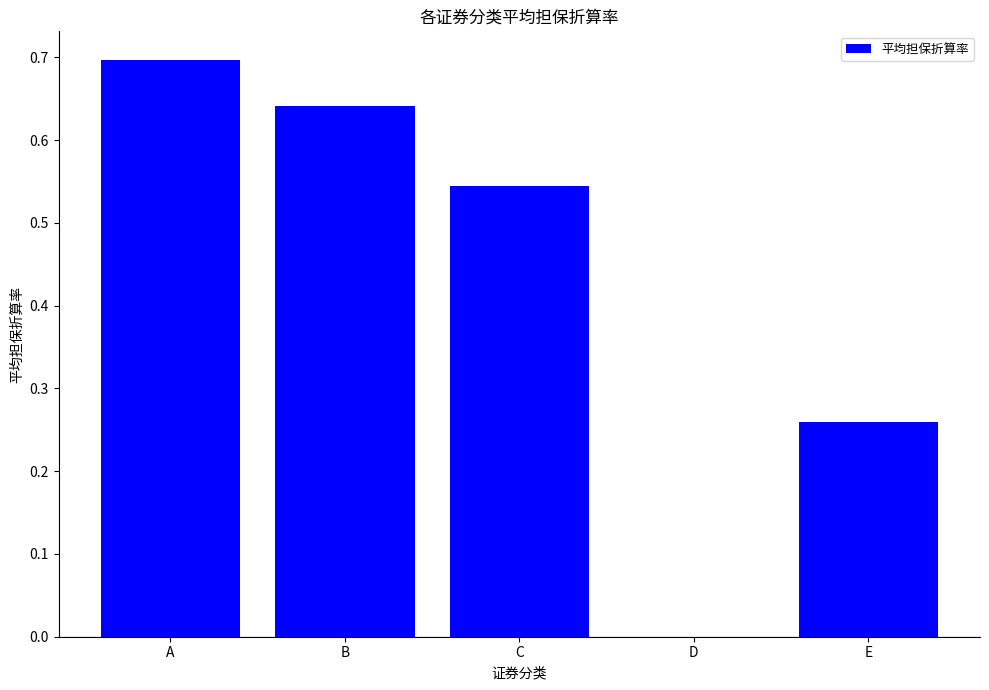

What is the change in value from D to E?

+0.3